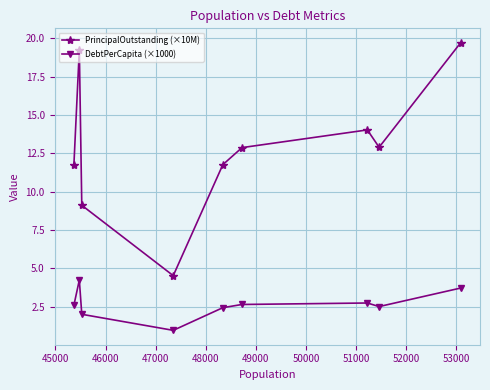

What is the difference between the maximum and minimum values in the DebtPerCapita (×1000) series?

3.3